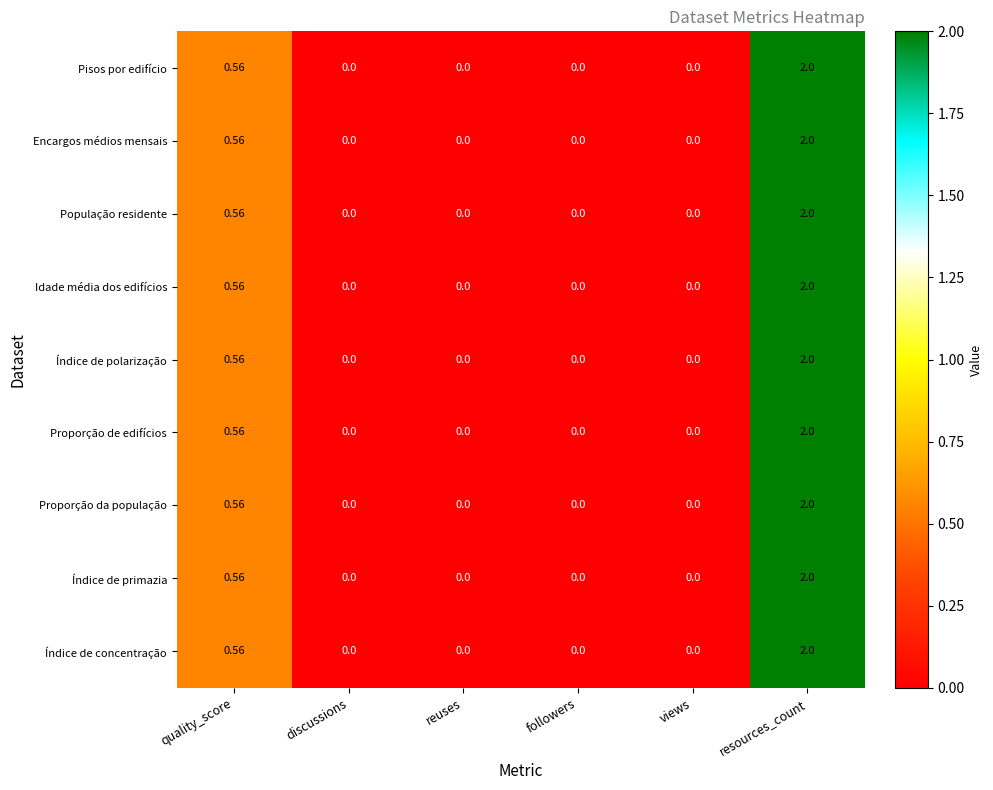

Is the value of Encargos médios mensais at quality_score greater than the value of Idade média dos edifícios at reuses?

Yes